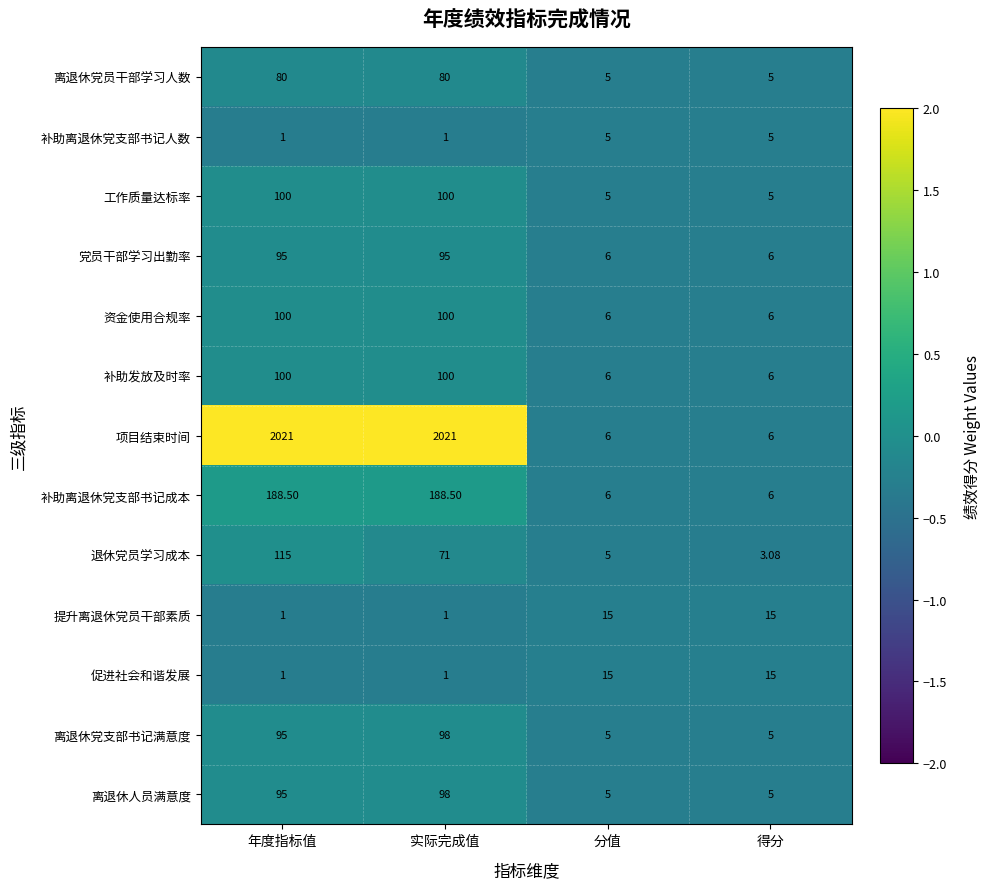

What is the difference between the highest and lowest values at 年度指标值?

2020.0